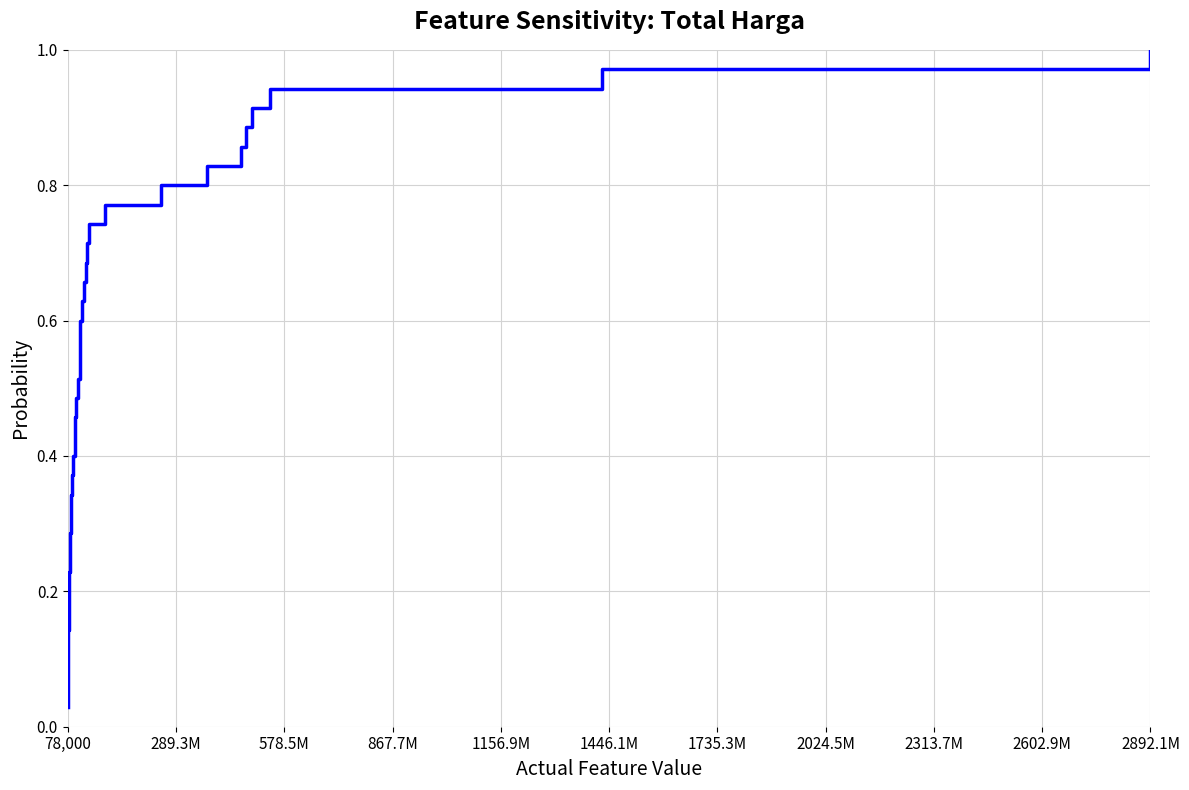

How many lines are shown in the chart?

1